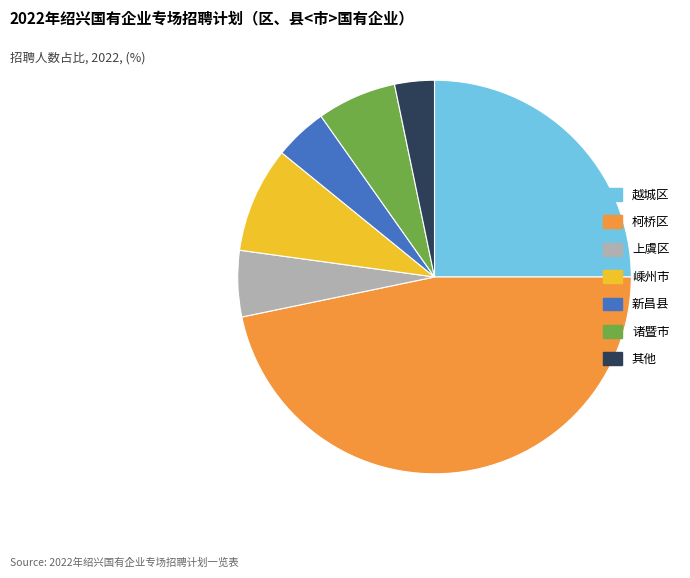

Is there a majority slice in this chart?

No